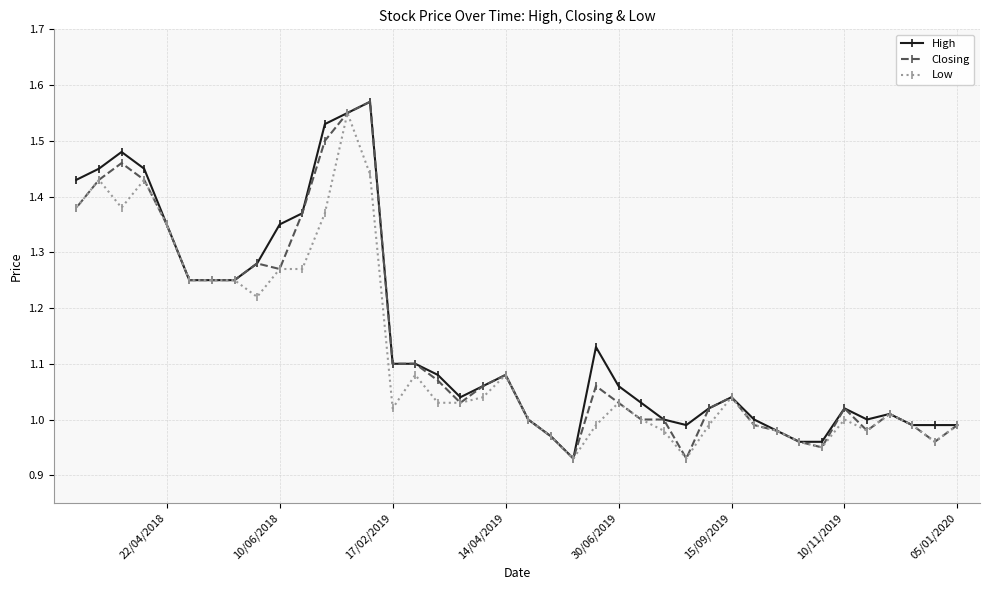

Which series changed the most between 10/06/2018 and 10/11/2019?

High